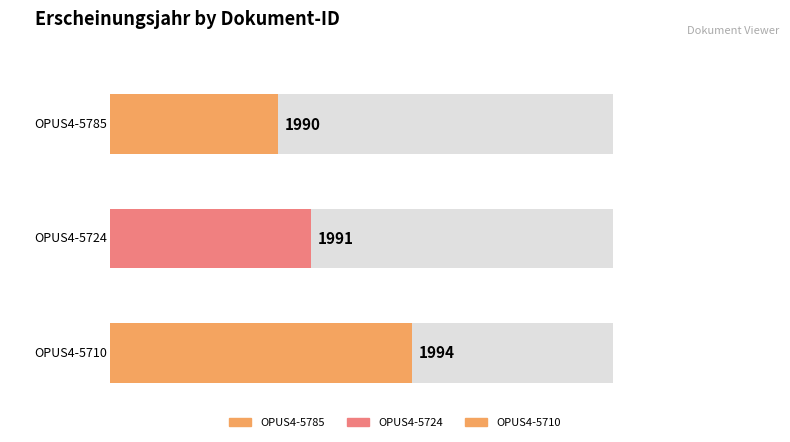

What is the greatest value displayed?

1994